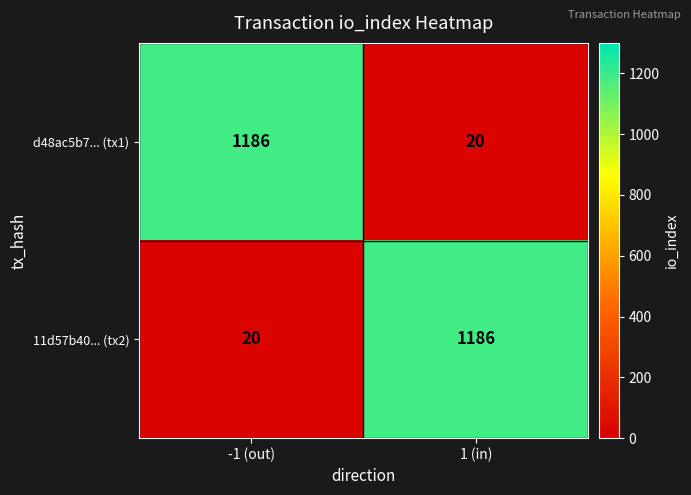

What is the total value across all series at 1 (in)?

1206